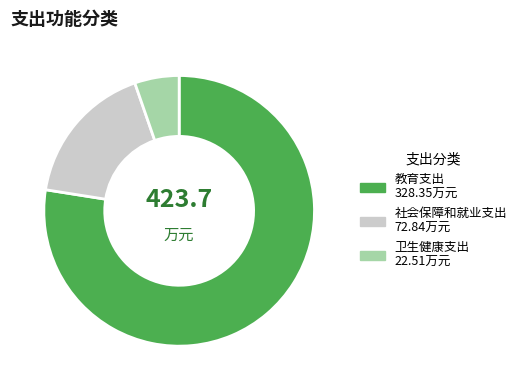

Rank the categories by value from highest to lowest.

教育支出, 社会保障和就业支出, 卫生健康支出